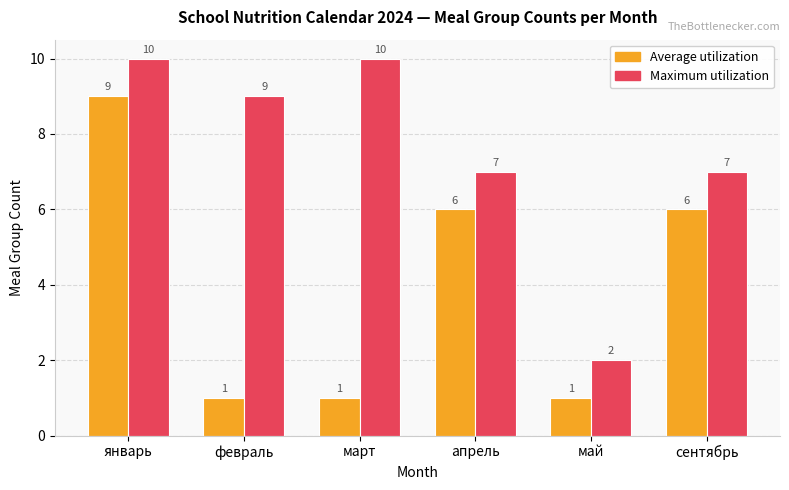

The value of Maximum utilization at март is 3. True or false?

False